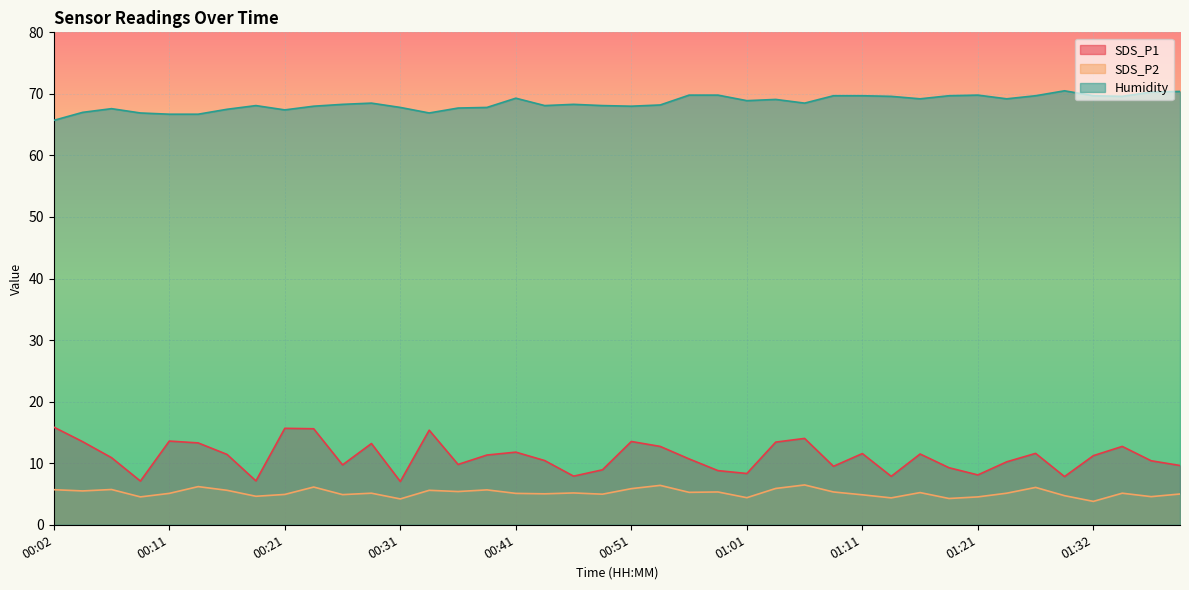

Where is SDS_P1 nearest to the value 11?

00:07